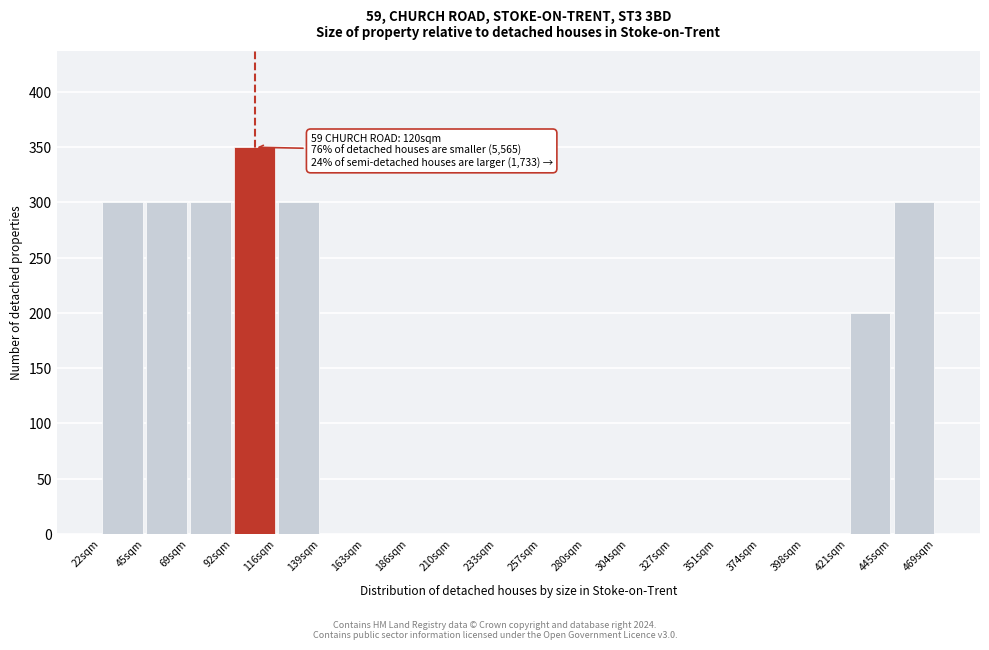

Over which range of the x-axis is the bar tallest?

95 to 115